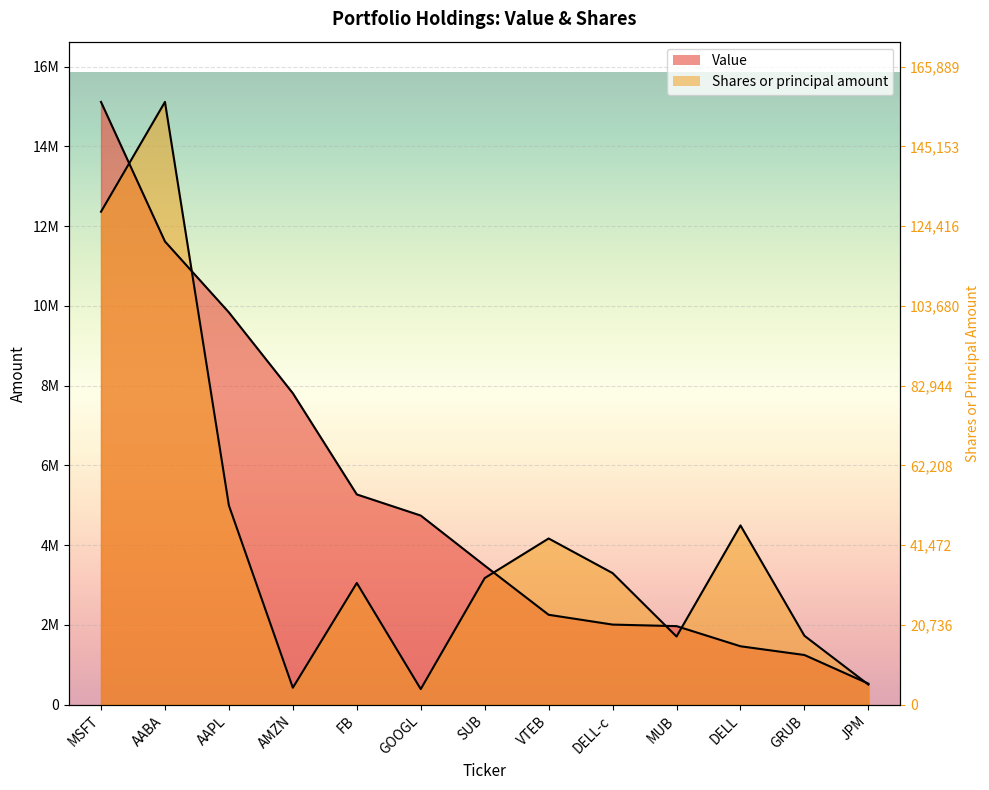

How many lines are shown in the chart?

2